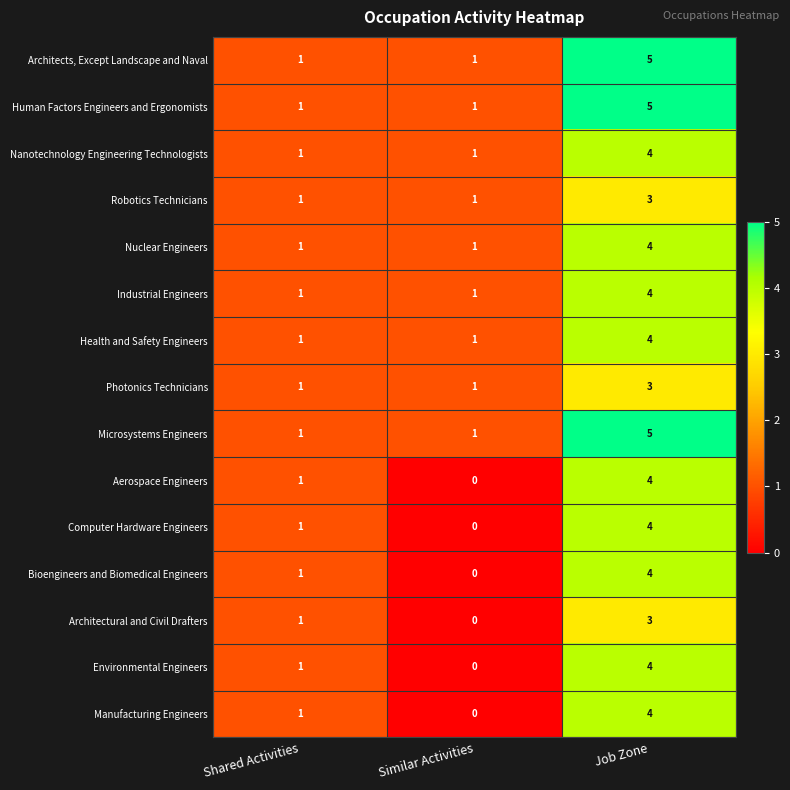

The value of Nanotechnology Engineering Technologists at Shared Activities is 1. True or false?

True